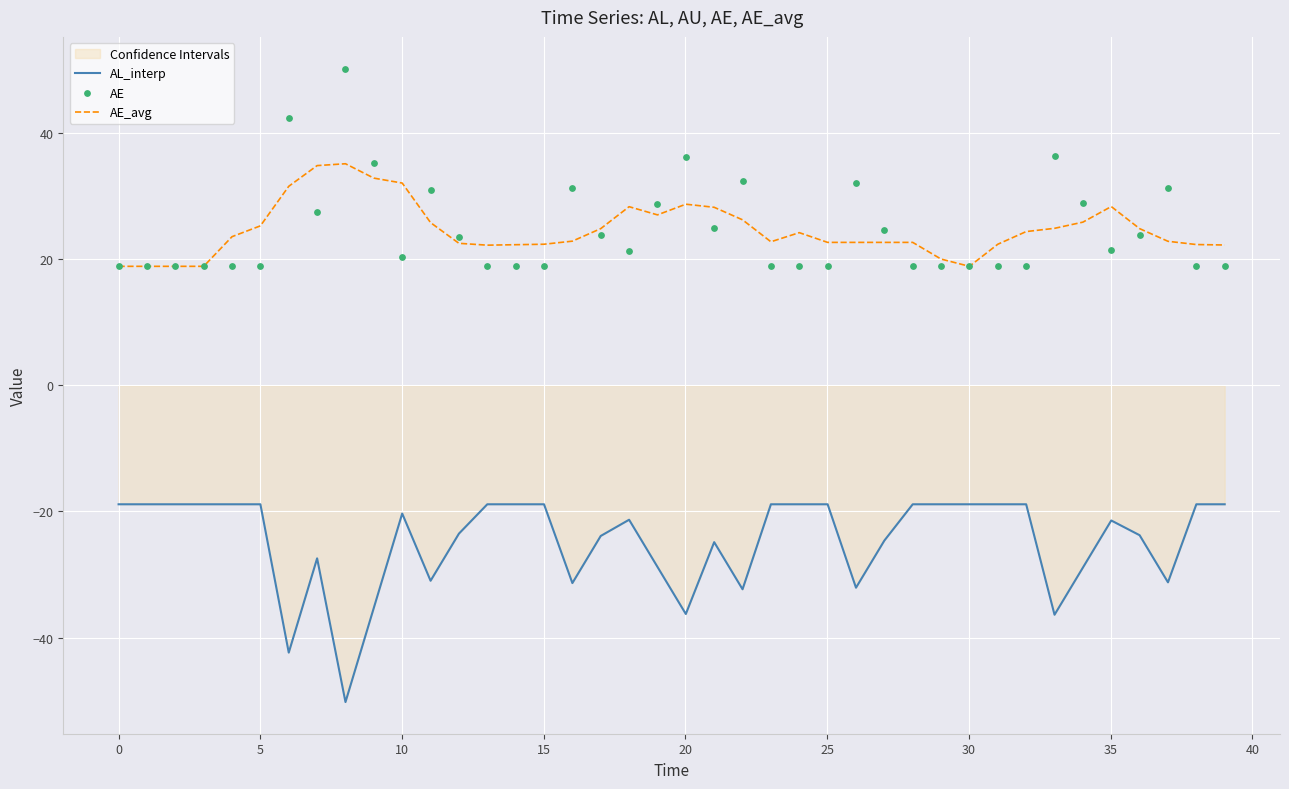

Which series has the widest spread of Y values?

AL_interp